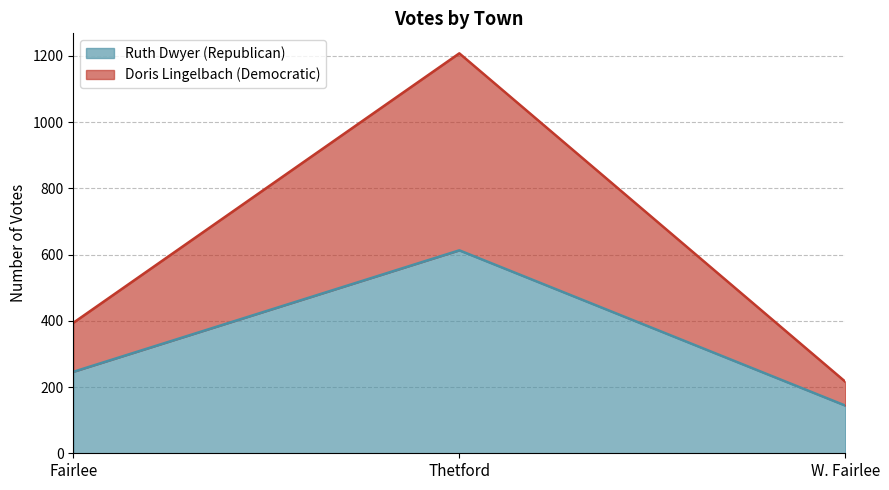

The Doris Lingelbach (Democratic) series shows 136 at Fairlee. True or false?

False